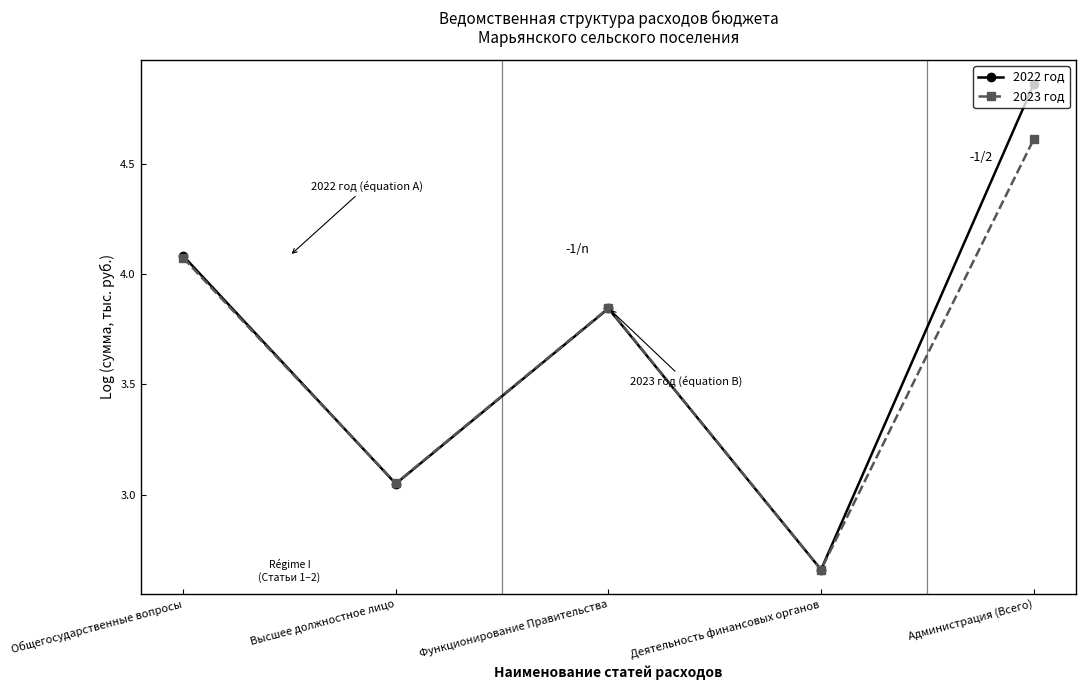

What is the spread (max minus min) of values at Администрация (Всего)?

0.2